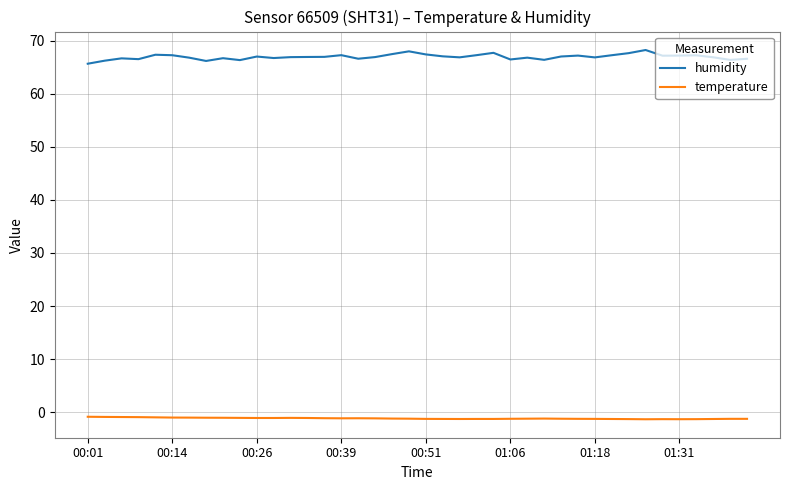

True or false: humidity and temperature intersect in this chart.

False